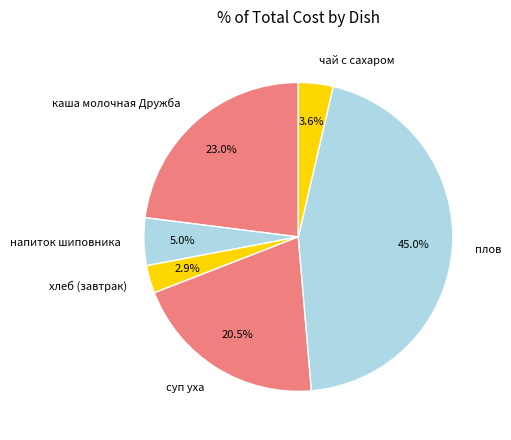

To the nearest percent, what is the average slice percentage?

17%